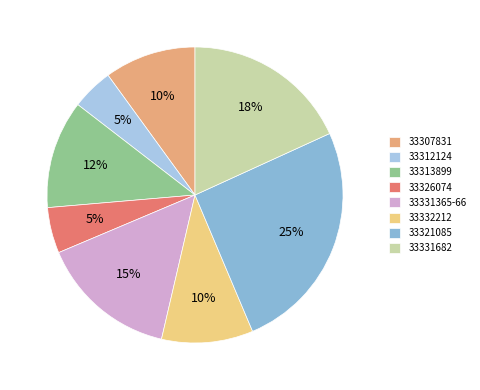

Does any single category account for the majority?

No